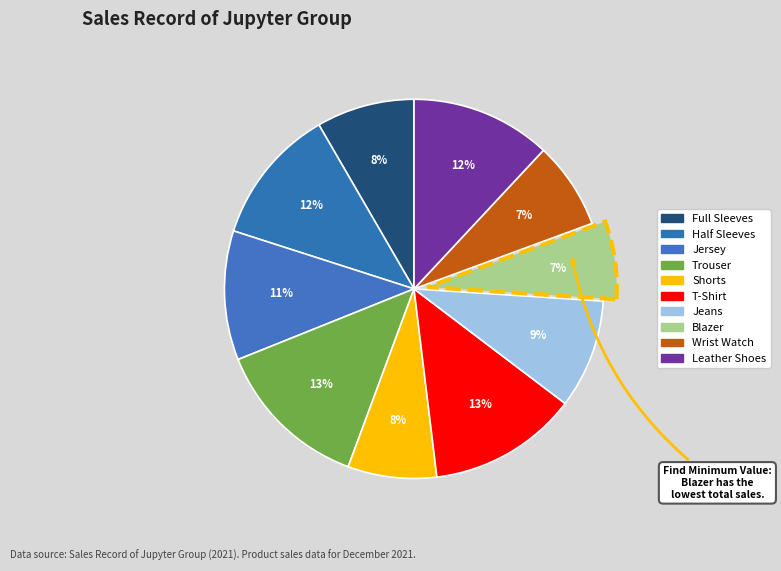

How many slices are in this pie chart?

10